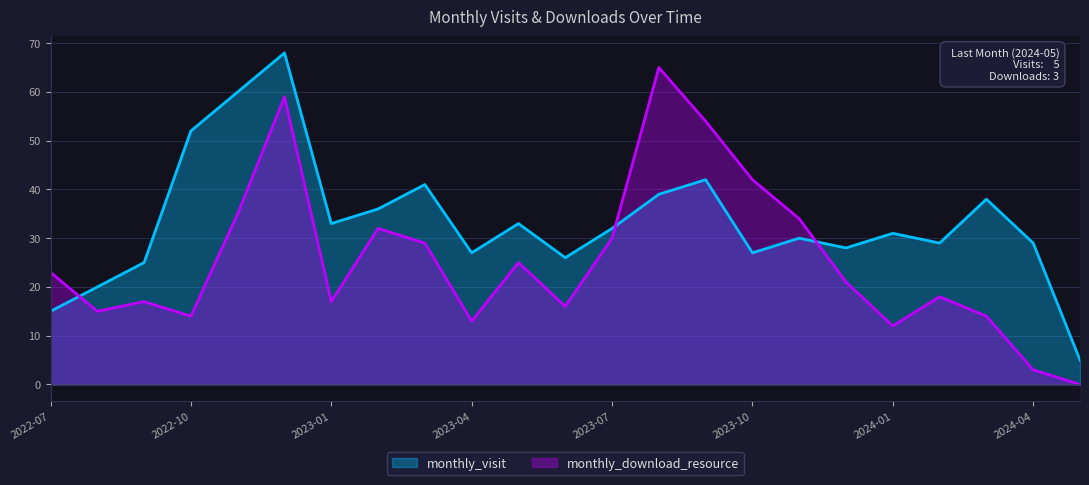

At which category does monthly_download_resource reach its first local valley?

2022-08